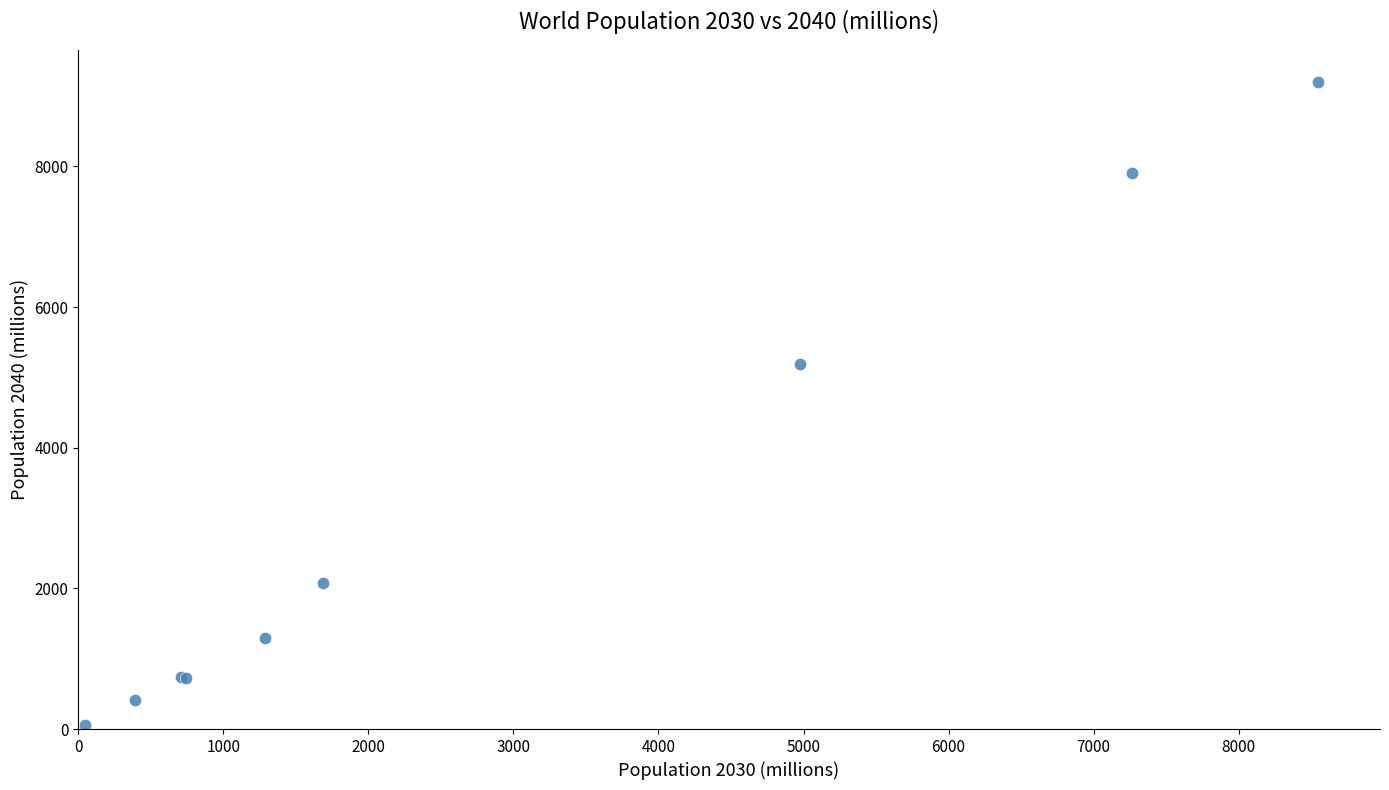

What Y value in the scatter plot is closest to 4625?

5188.9